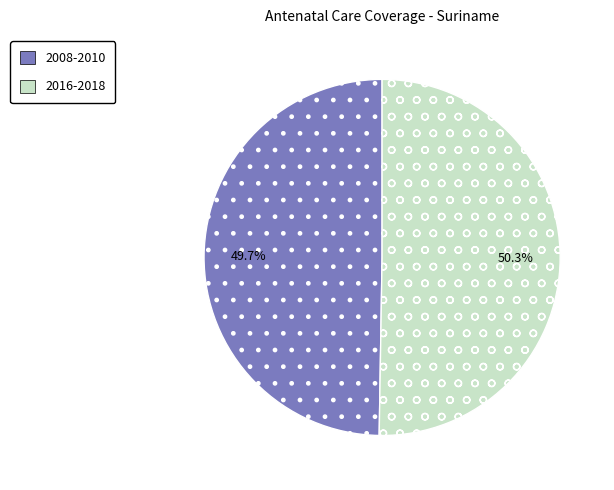

To the nearest percent, what portion does 2008-2010 represent?

50%